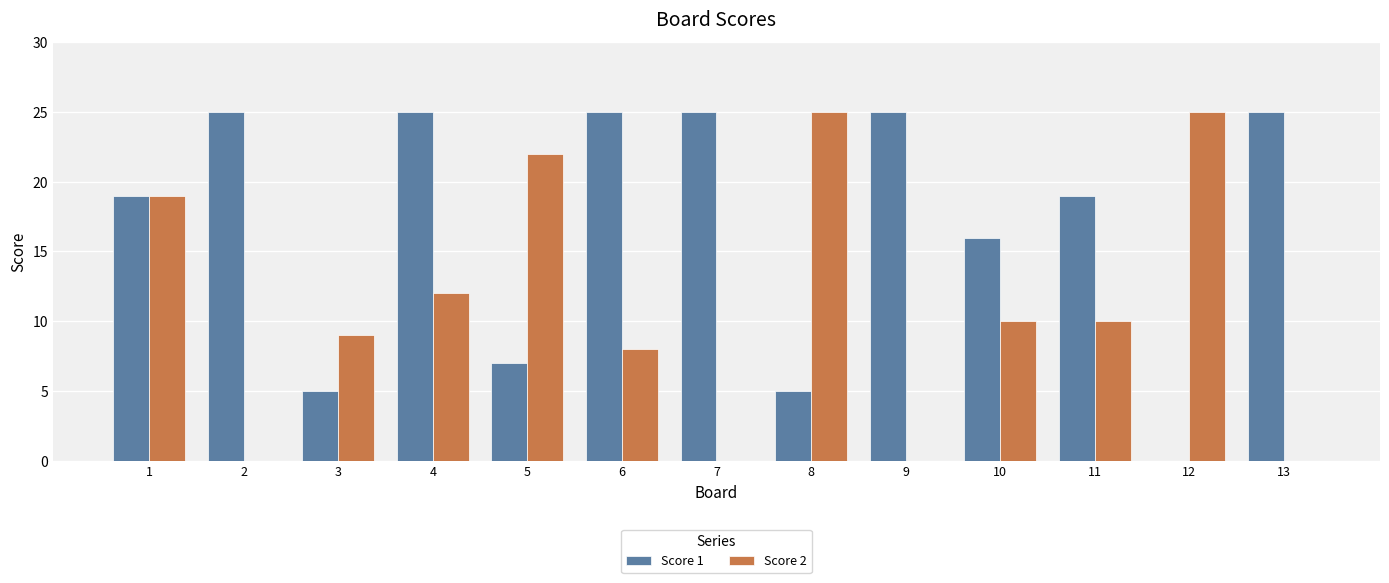

Reading left to right, transcribe all the data shown in this chart.

Score 1: 19	25	5	25	7	25	25	5	25	16	19	0	25
Score 2: 19	0	9	12	22	8	0	25	0	10	10	25	0